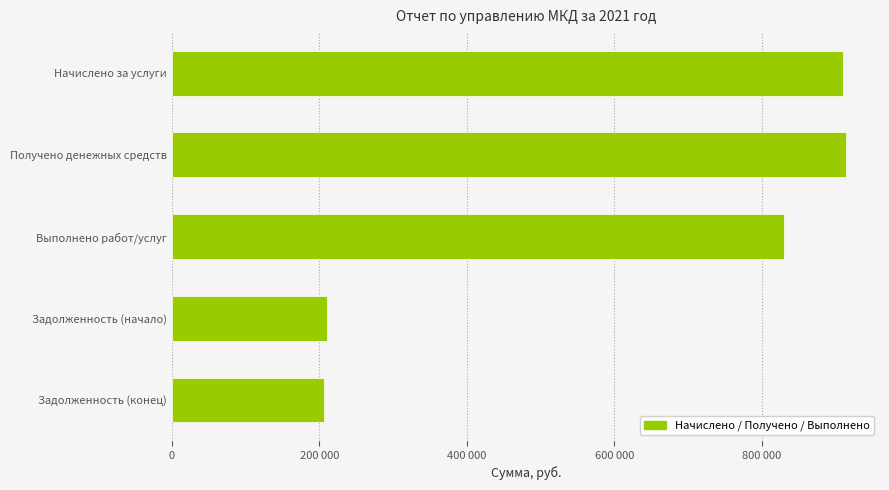

What is the minimum value shown in the chart?

205665.9